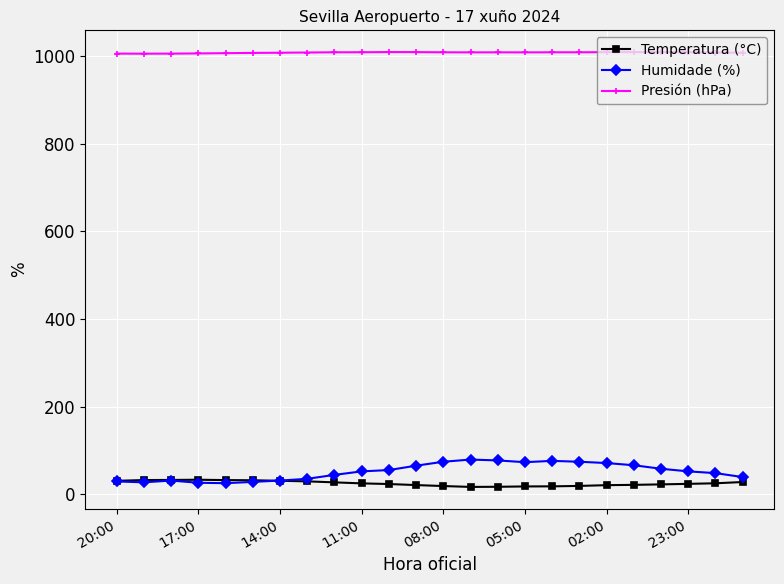

Rank the series by their maximum value, from lowest to highest.

Temperatura (°C), Humidade (%), Presión (hPa)